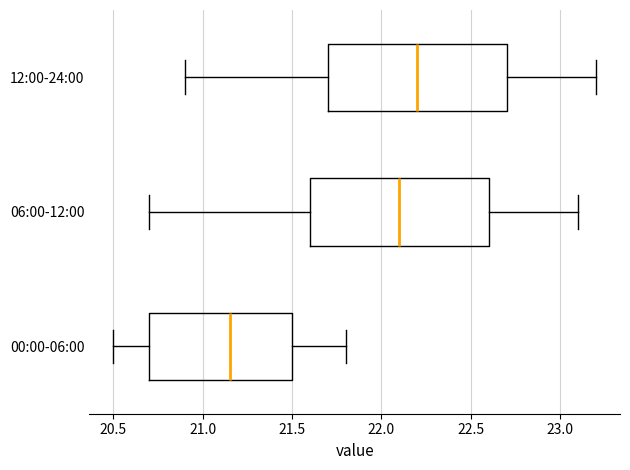

Where is the right edge of the box for 12:00-24:00 on the x-axis? The values are not printed on the chart, so give them approximately, as read against the axis.

22.70